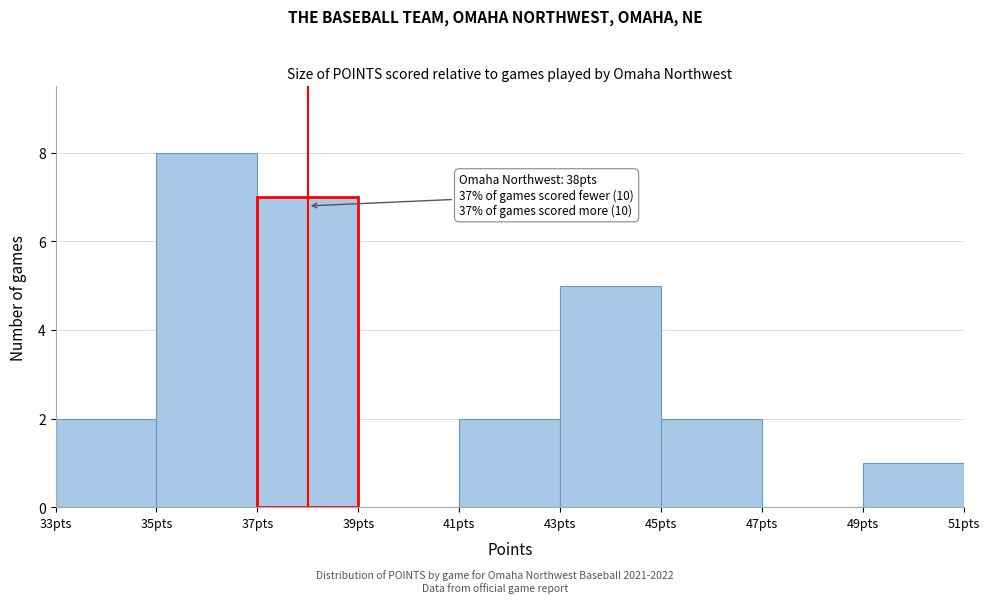

Which range on the x-axis has the tallest bar?

35 to 37